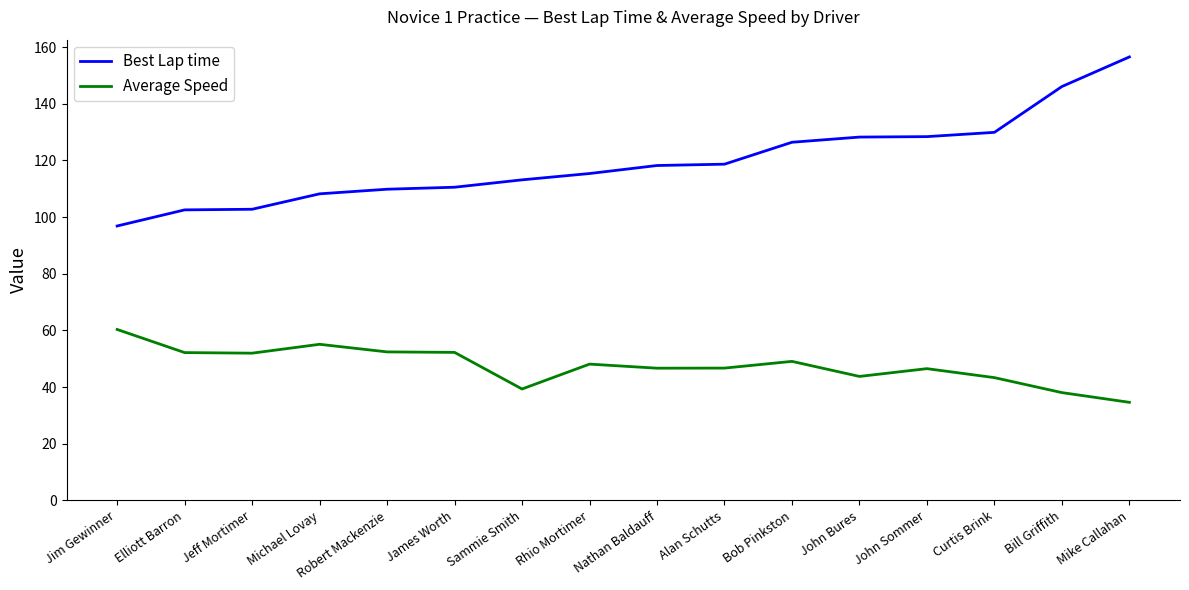

True or false: Average Speed and Best Lap time cross at least once.

False